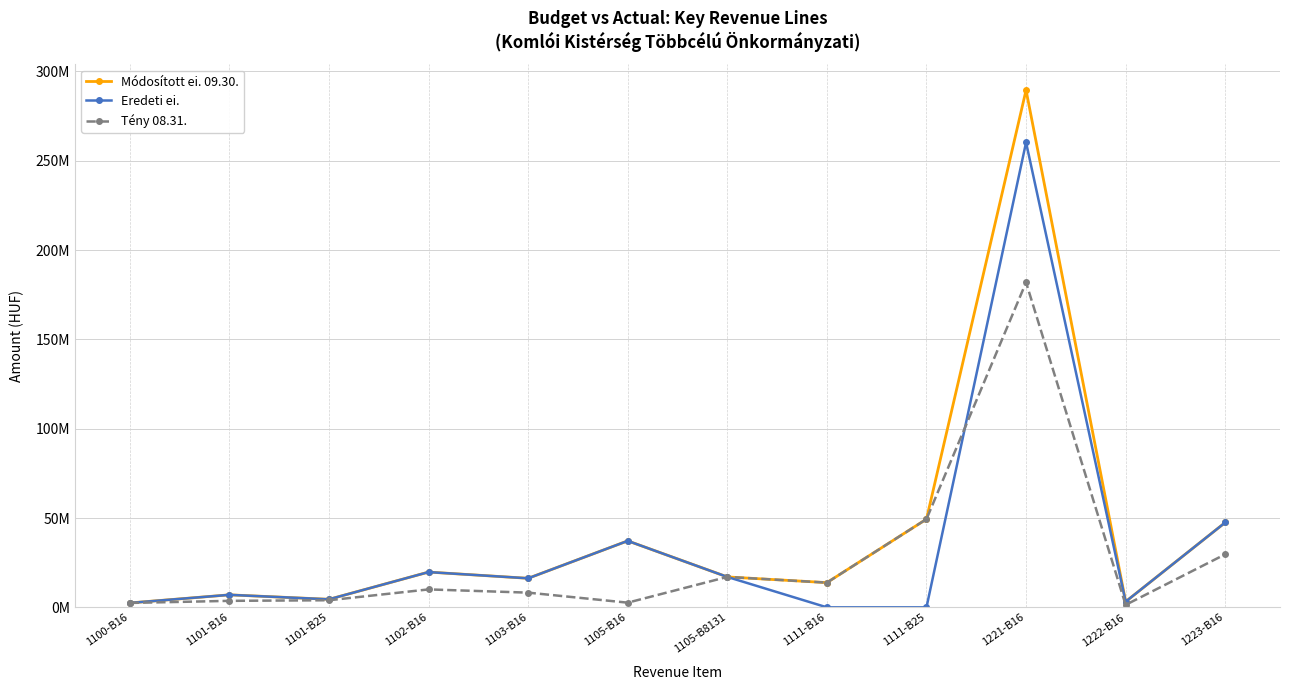

What is the value of the Eredeti ei. point at the 5th from the left?

16258950